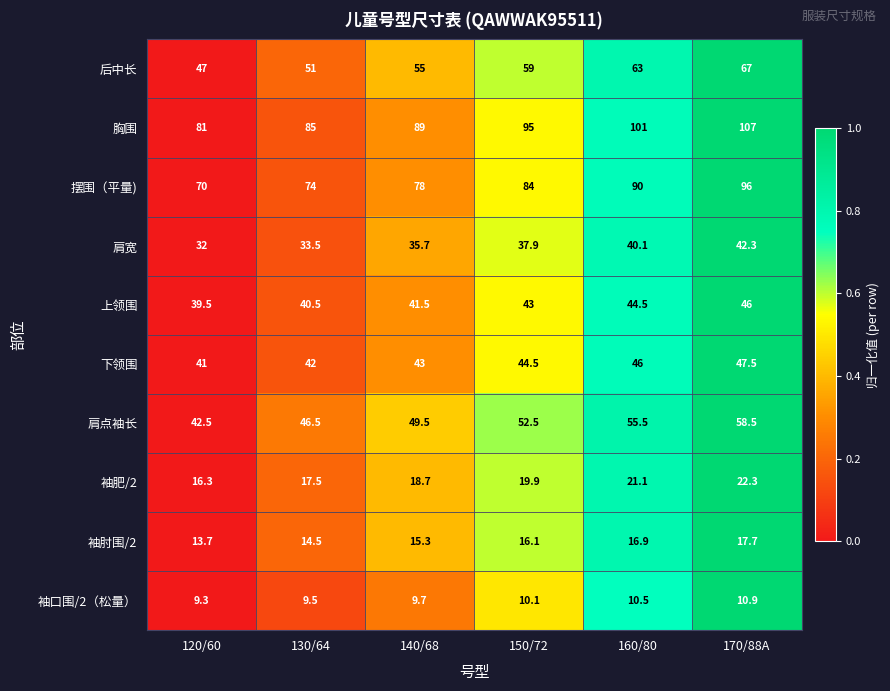

True or false: 袖口围/2（松量） has a value of 16.4 at 150/72.

False